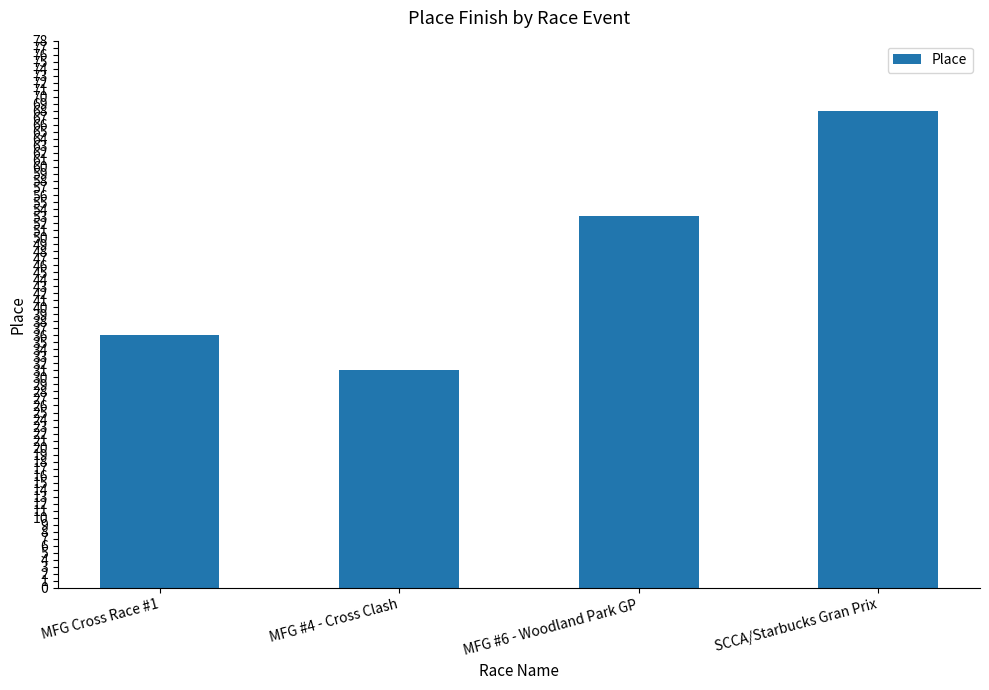

Read the value at MFG Cross Race #1.

36